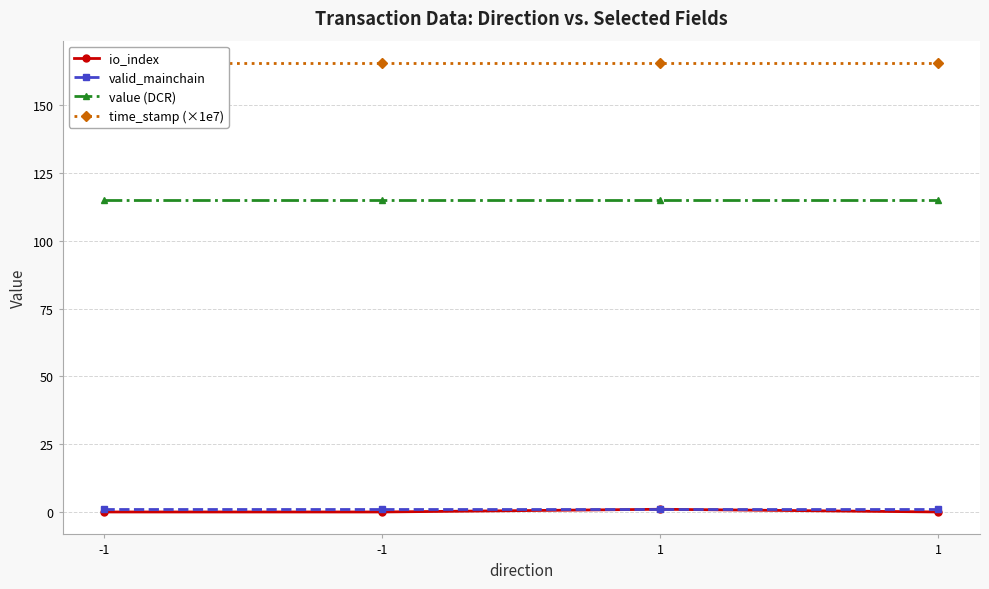

At which label is time_stamp (×1e7) closest to 165?

1